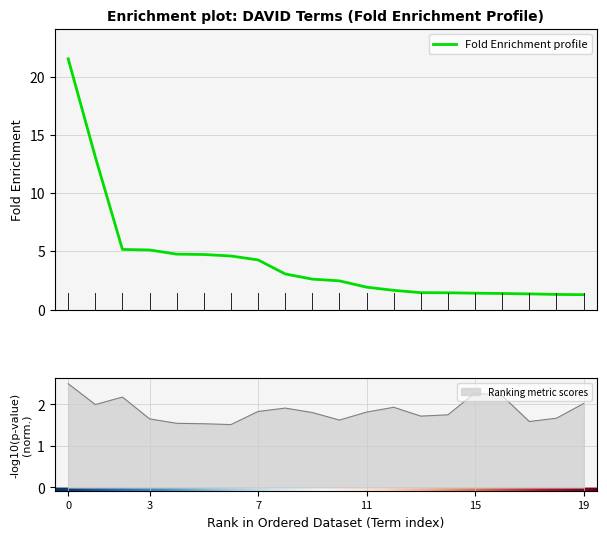

What is the highest value of the Fold Enrichment profile series?

21.5